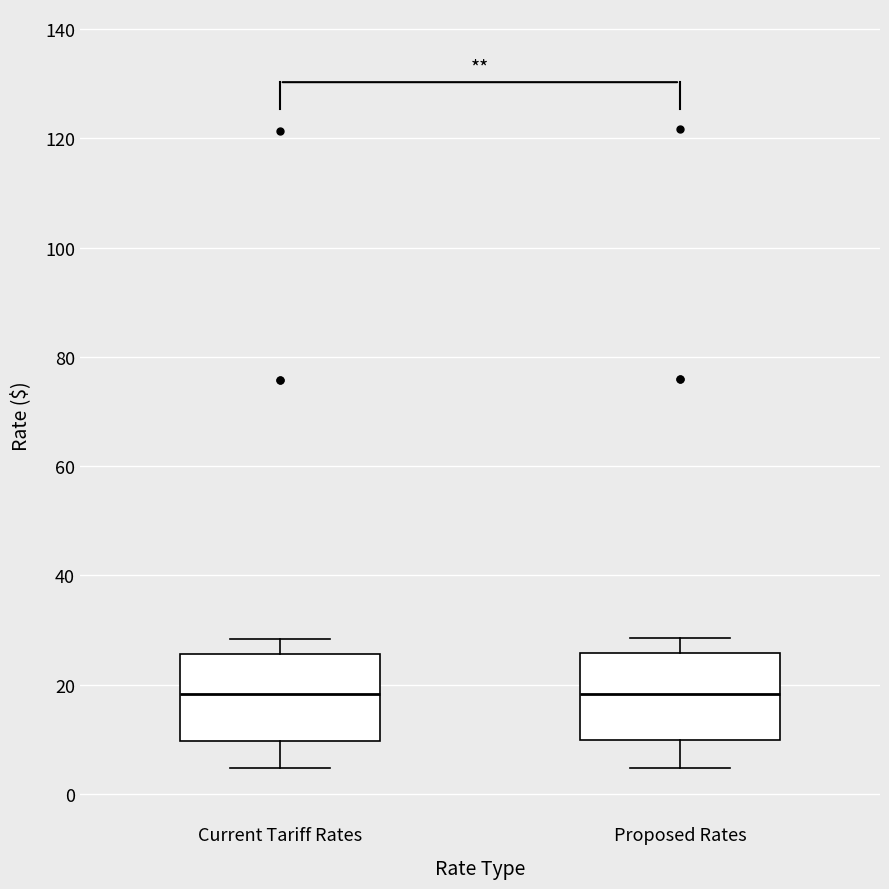

Reading left to right, transcribe this box plot: for each box, give where its median line is, the range the box spans, and where its two whiskers end, as read against the y-axis. The values are not printed on the chart, so give them approximately, as read against the axis.

Current Tariff Rates: median 18, box 10 to 26, whiskers 4 to 28
Proposed Rates: median 18, box 10 to 26, whiskers 4 to 28